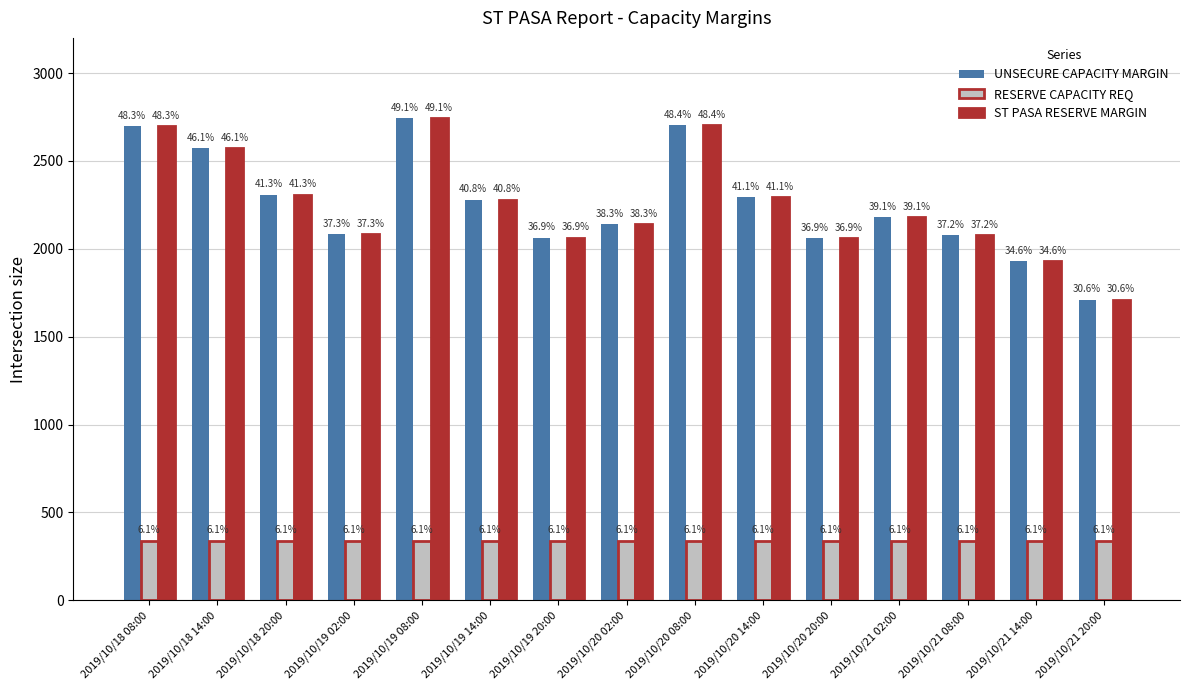

What are all the series names shown in the legend?

UNSECURE CAPACITY MARGIN, RESERVE CAPACITY REQ, ST PASA RESERVE MARGIN